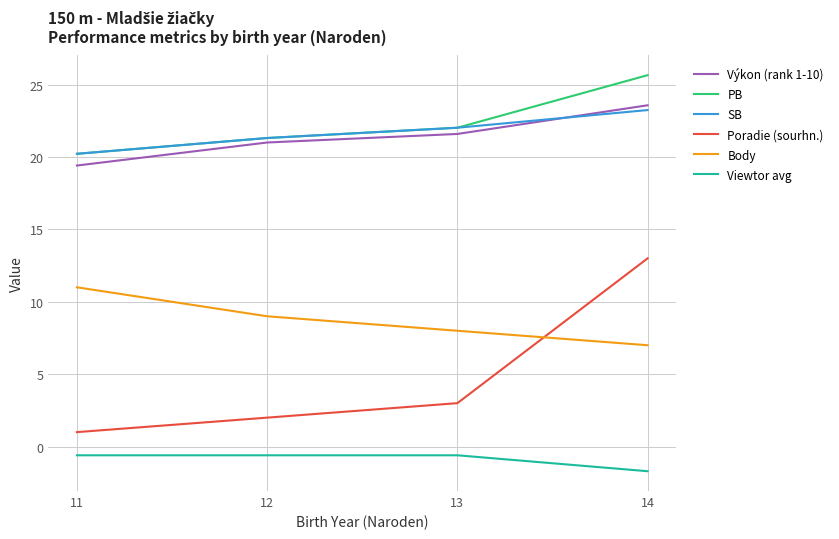

What is the difference between the Body values at 14 and 13?

1.0